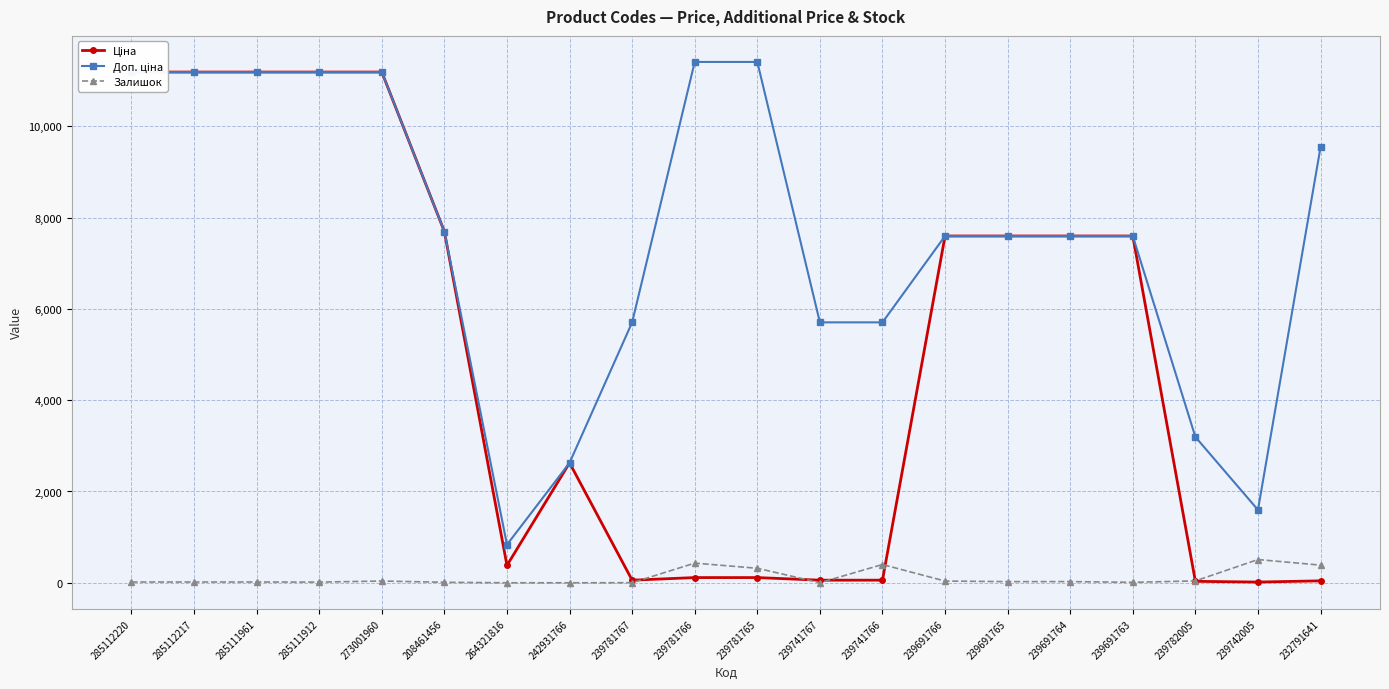

Reading left to right, transcribe all the data shown in this chart.

Ціна: 11188.2	11188.2	11188.2	11188.2	11188.2	7693.1	380.4	2627.5	57.0	114.1	114.1	57.0	57.0	7596.5	7596.5	7596.5	7596.5	31.9	16.0	42.4
Доп. ціна: 11188.2	11188.2	11188.2	11188.2	11188.2	7693.1	835.0	2628.0	5705.0	11410.0	11410.0	5705.0	5705.0	7596.5	7596.5	7596.5	7596.5	3195.0	1597.0	9544.0
Залишок: 17.0	17.0	17.0	15.0	38.0	11.0	0.0	0.0	2.0	431.0	318.0	2.0	400.0	38.0	25.0	26.0	10.0	41.0	509.0	387.0